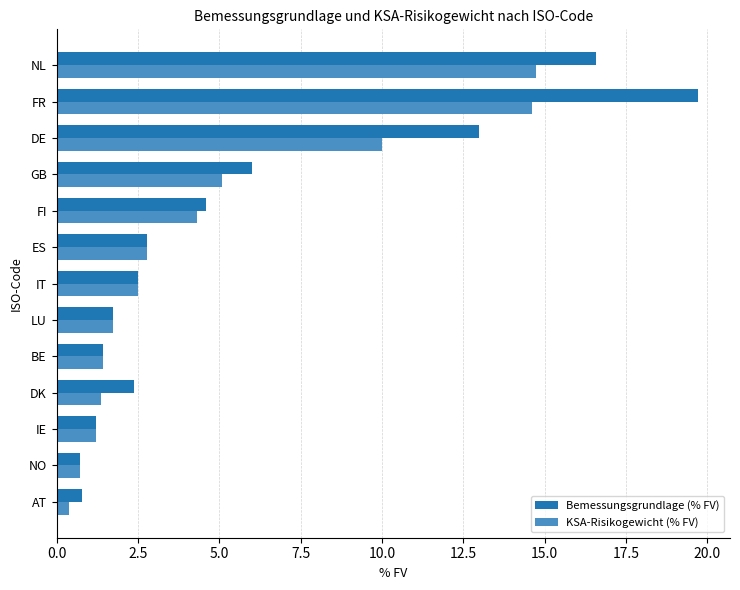

True or false: Bemessungsgrundlage (% FV) has a value of 0.8 at LU.

False